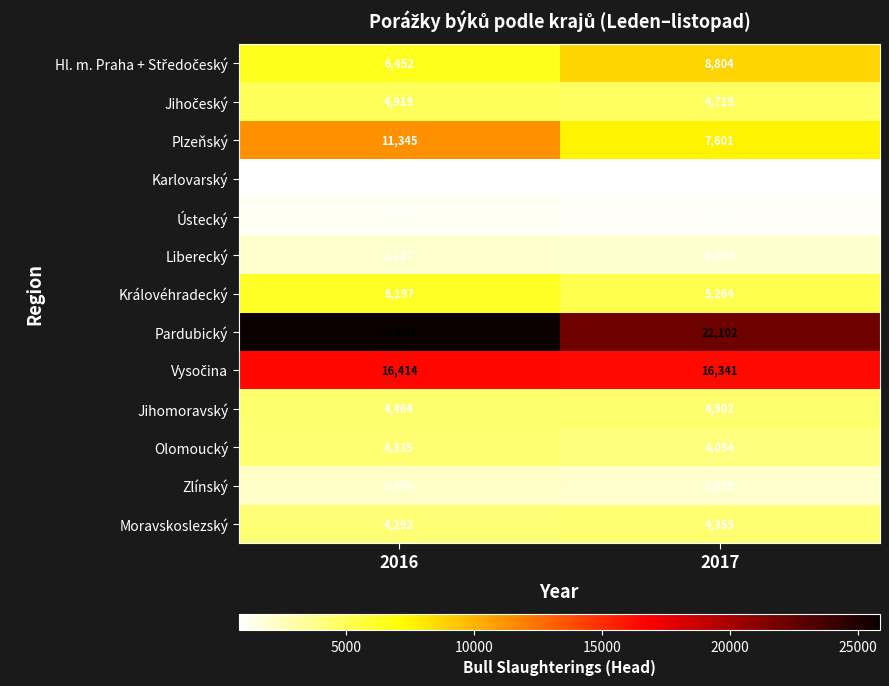

Which label corresponds to the largest value in the chart?

2016